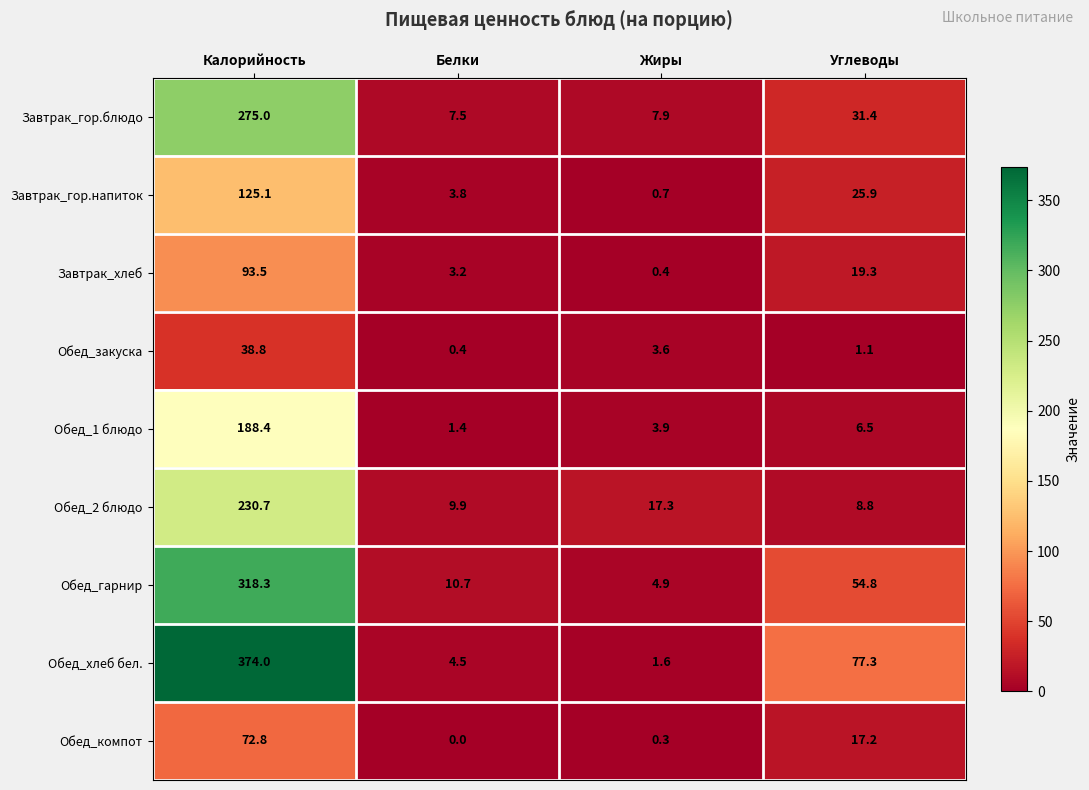

Is it true that Обед_1 блюдо equals 9.4 at Углеводы?

False